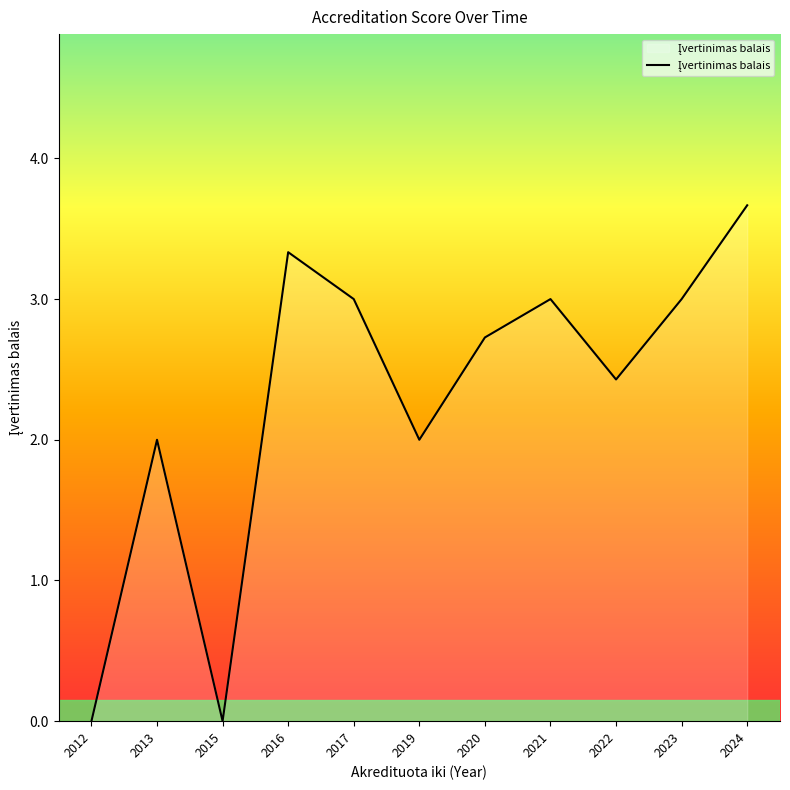

What value does the data have at 2019?

2.0